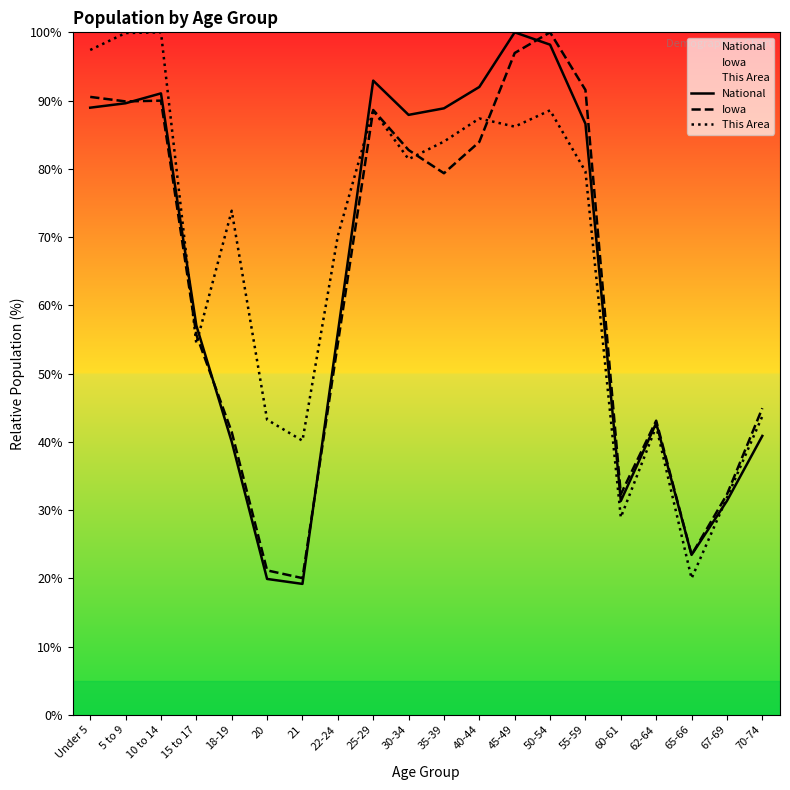

Which has a higher value, 20 or 25-29?

25-29